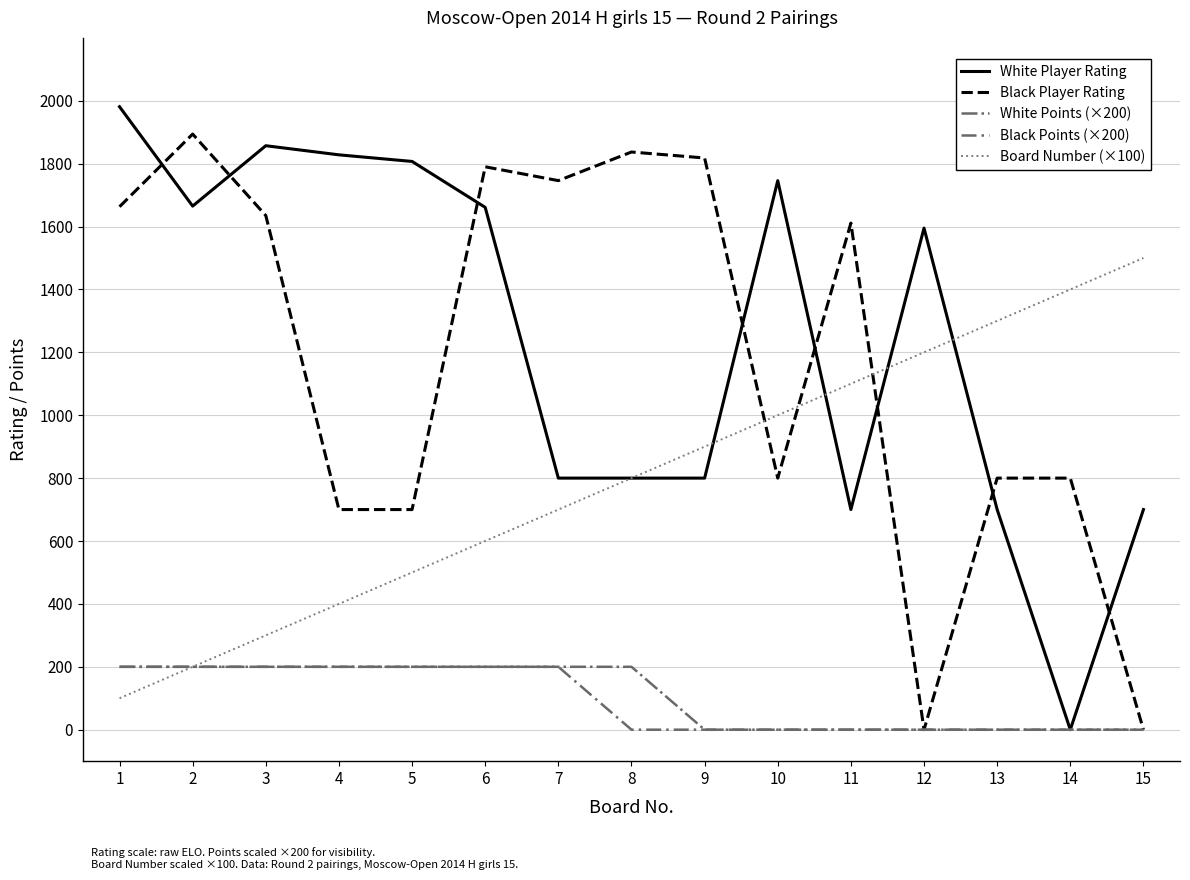

What is the sum of all White Points (×200) values?

1600